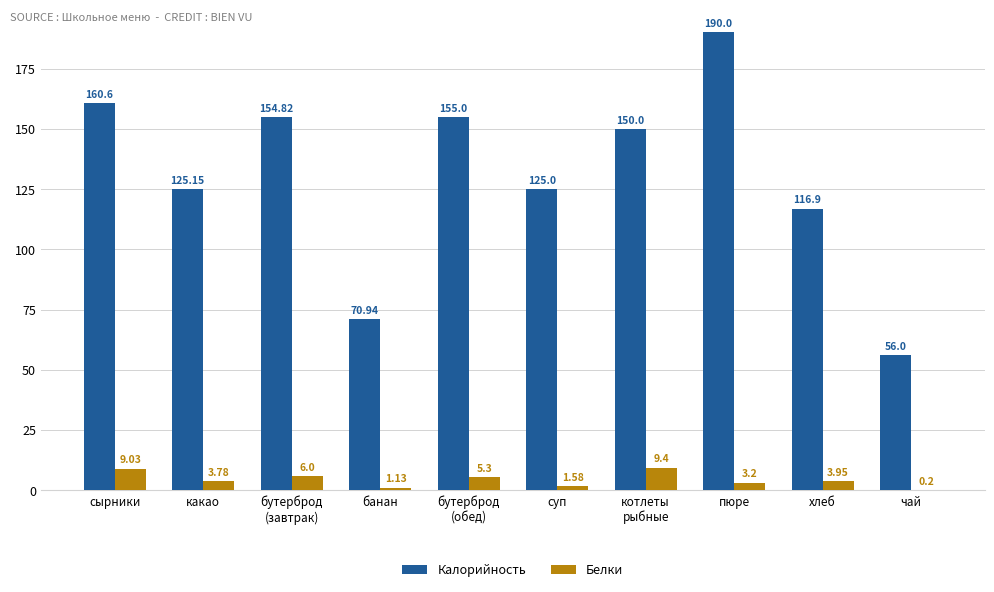

Are the bars horizontal?

No